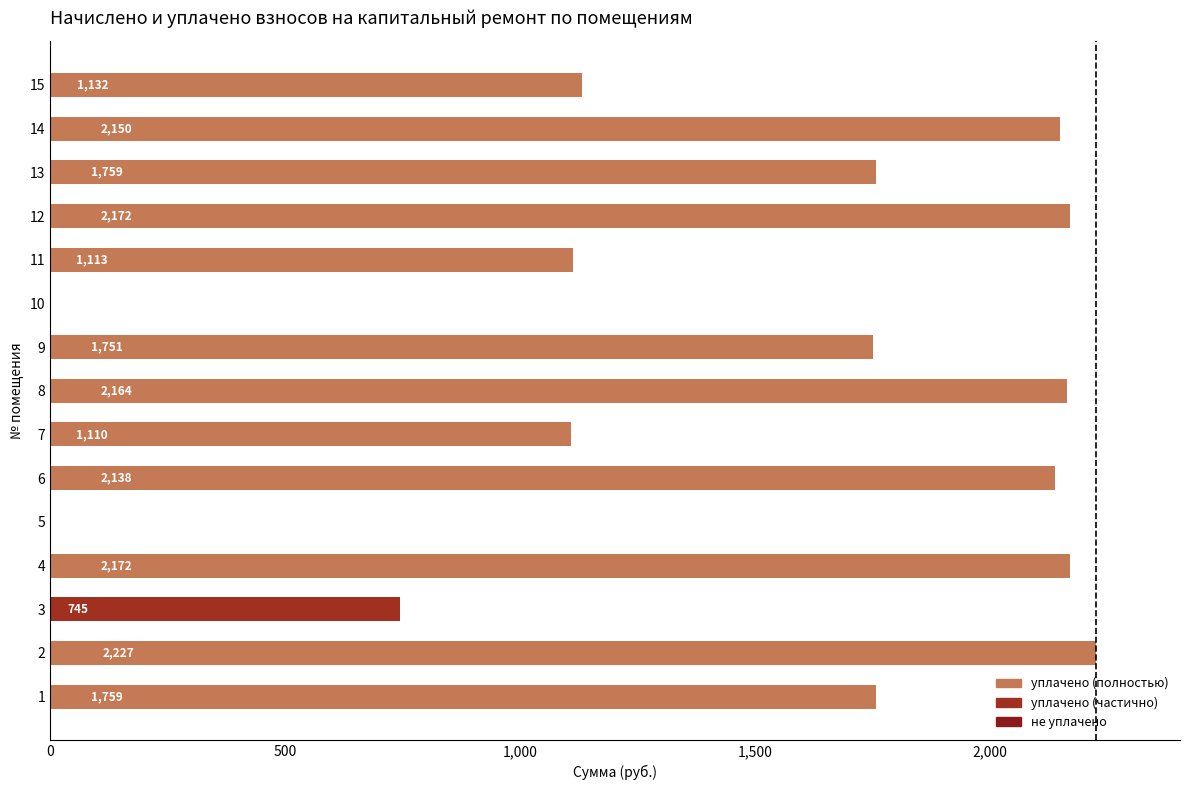

Where is the data nearest to the value 1113?

11